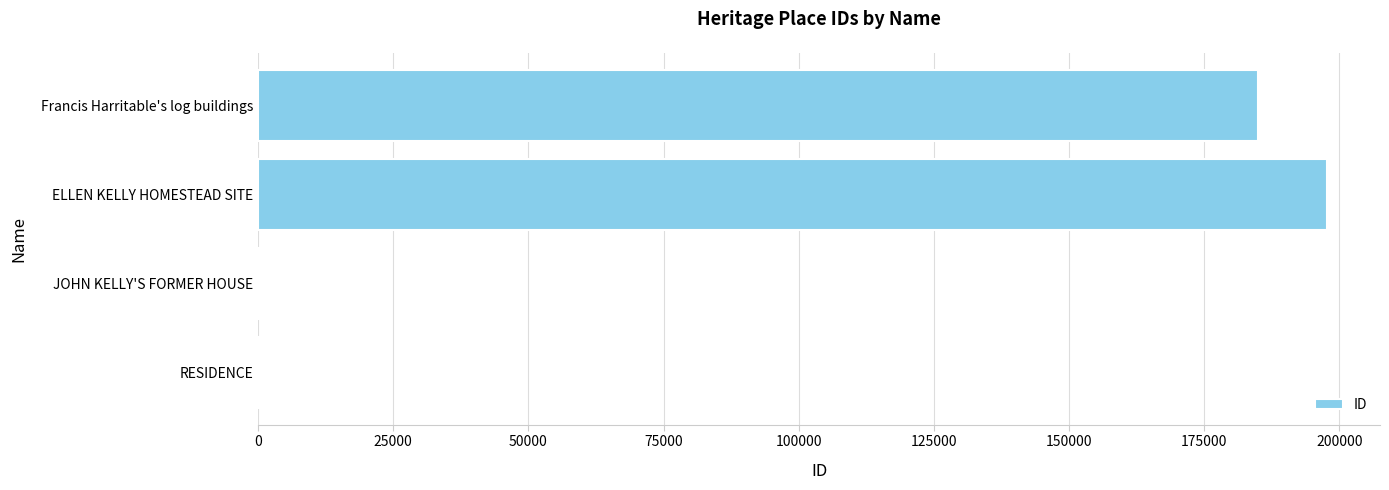

Which label corresponds to the largest value in the chart?

ELLEN KELLY HOMESTEAD SITE